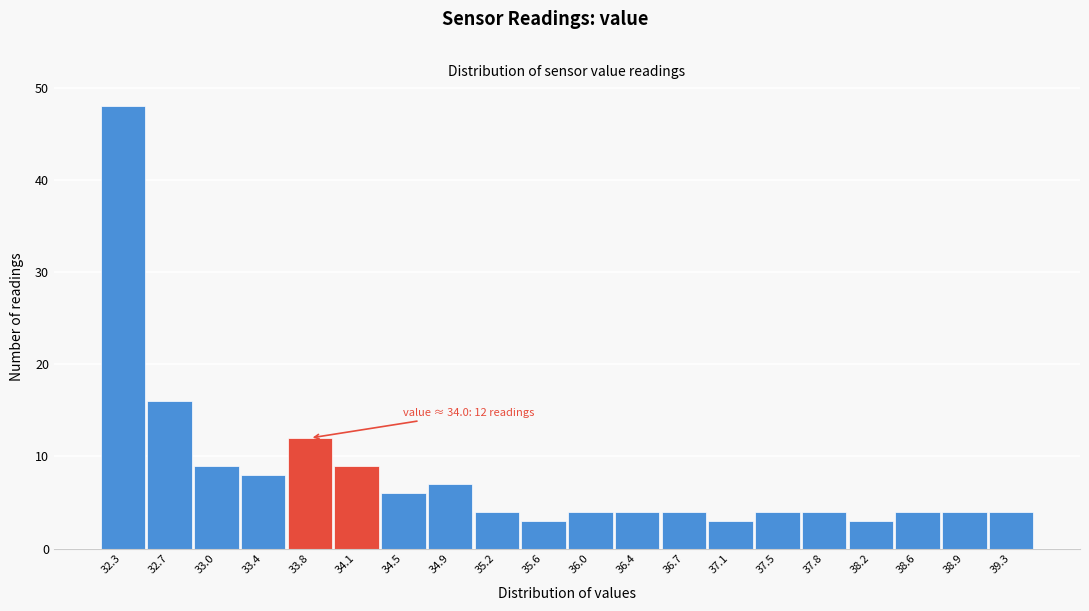

Over which range of the x-axis is the bar tallest?

32.10 to 32.47